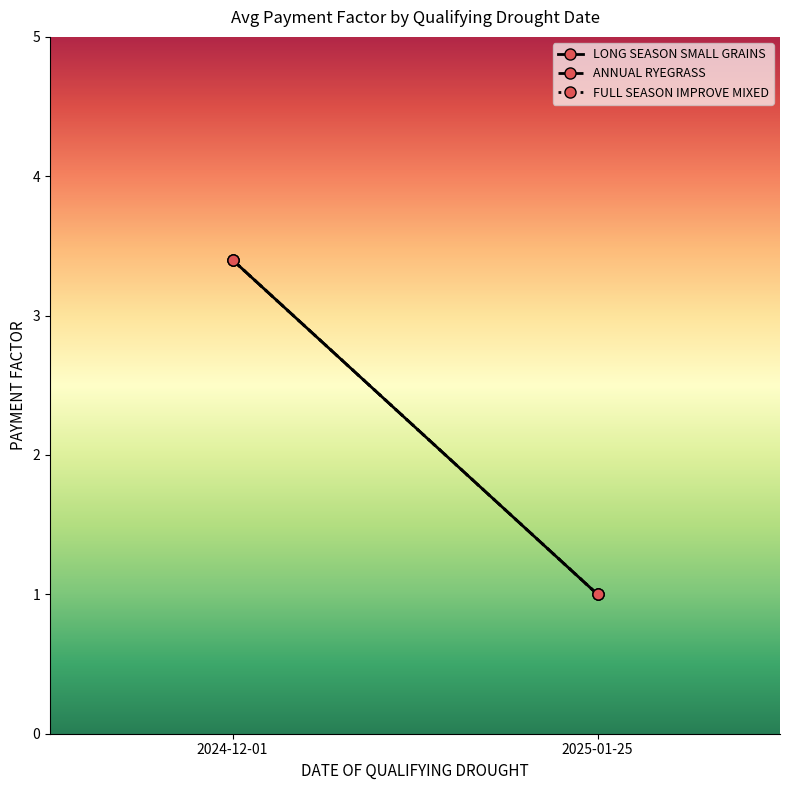

What is the label of the 2nd point from the right?

2024-12-01